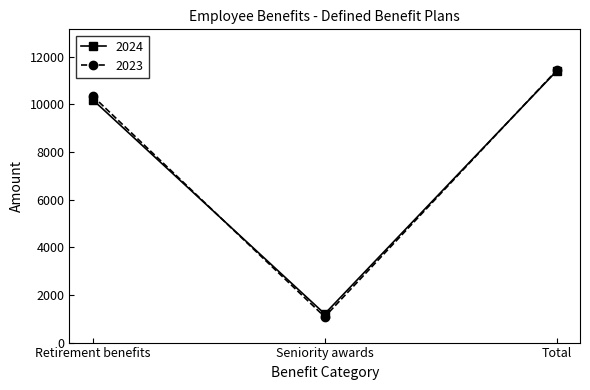

What is the minimum value for 2024?

1206